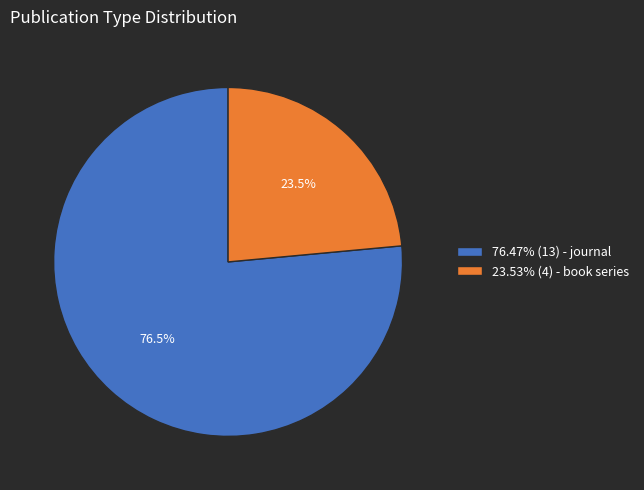

Do 76.47% (13) - journal and 23.53% (4) - book series together represent more than half of the pie?

Yes